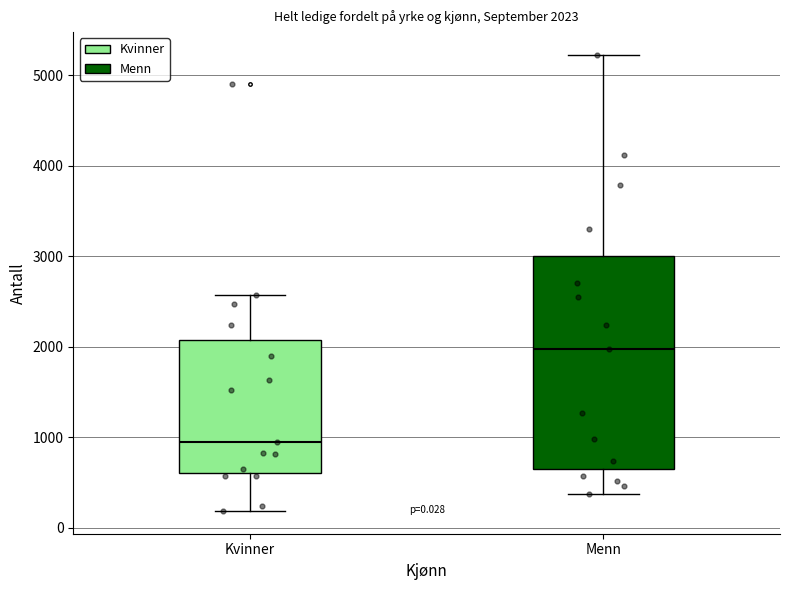

Which box's median line is the lowest?

Kvinner